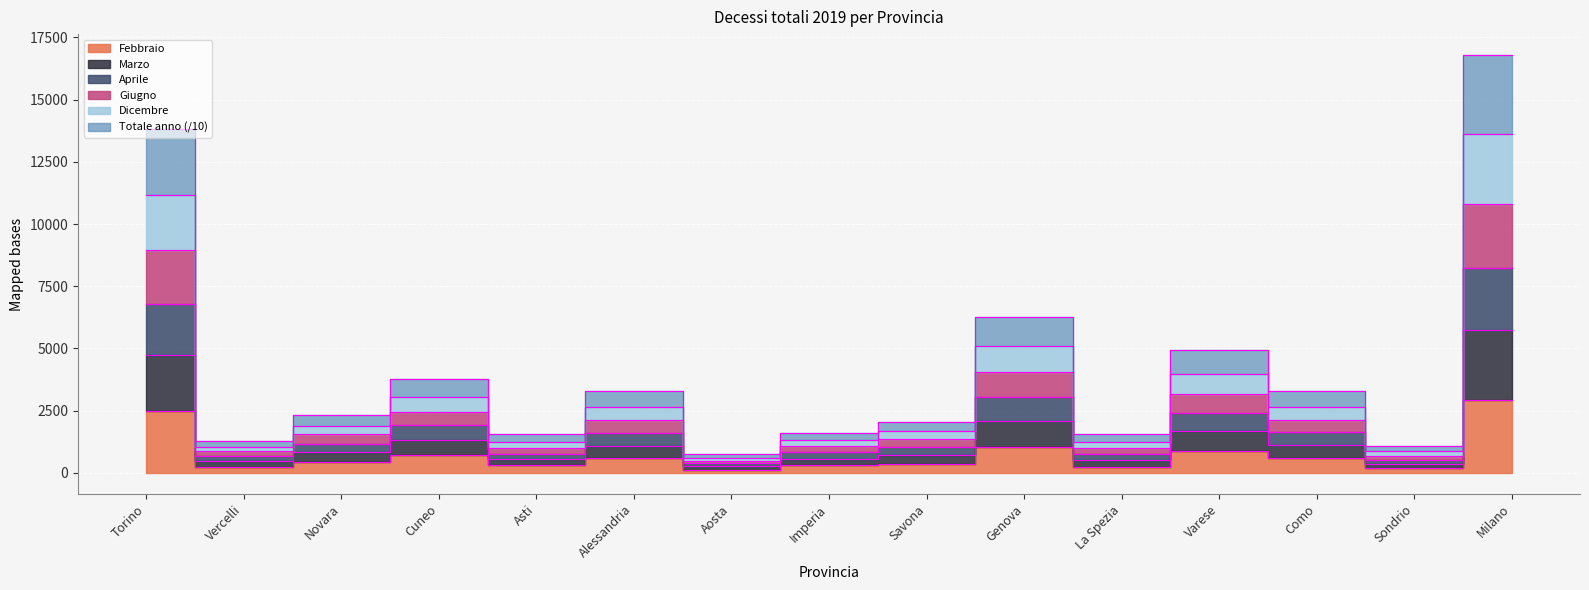

At which category does Giugno reach its first local peak?

Cuneo